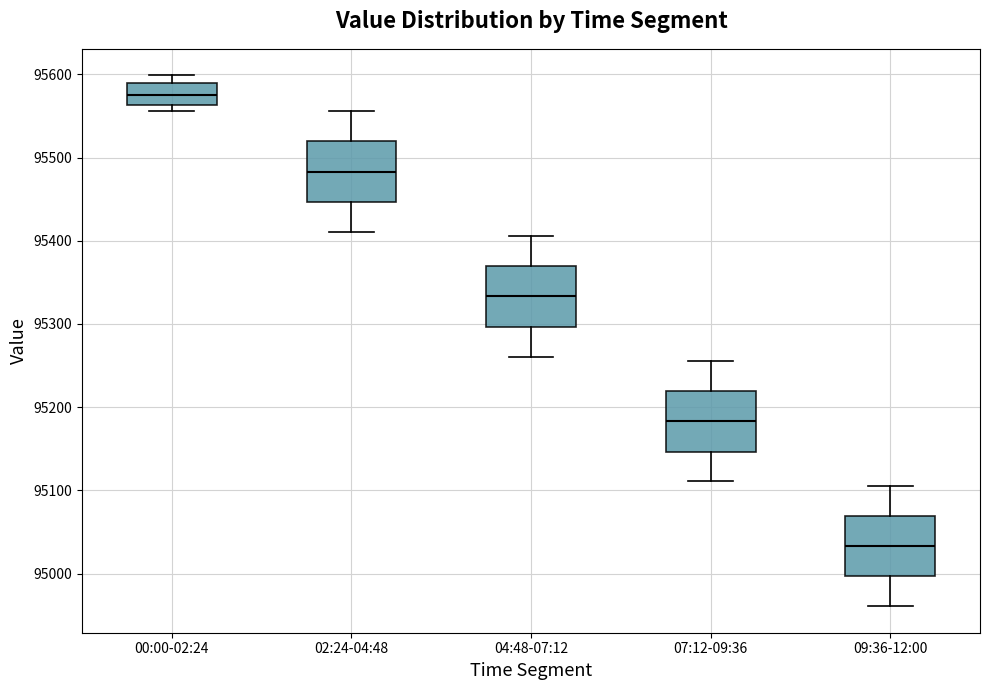

Where does the upper whisker of the box for 09:36-12:00 end on the y-axis? The values are not printed on the chart, so give them approximately, as read against the axis.

95110